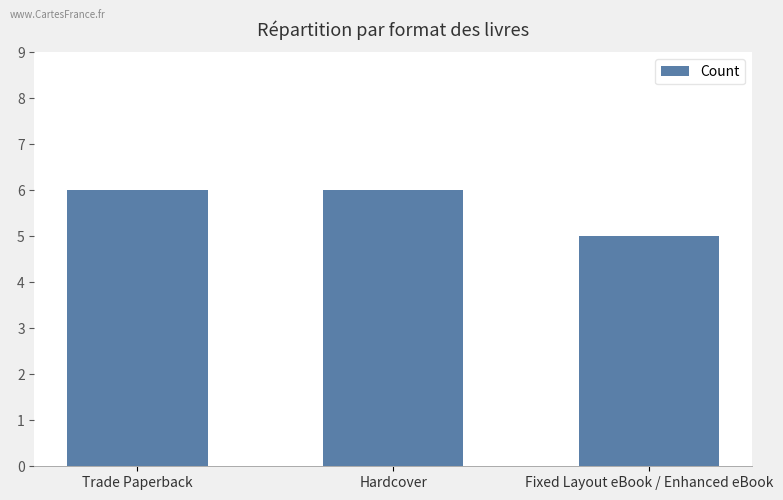

What is the difference between the maximum and minimum values?

1